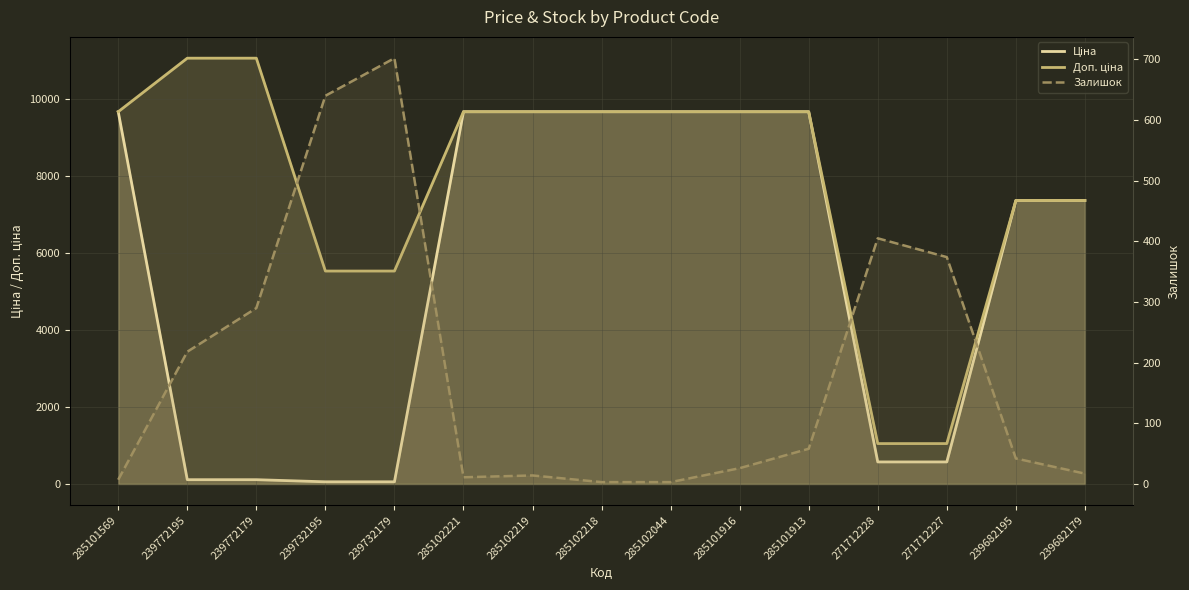

True or false: Доп. ціна and Ціна intersect in this chart.

False